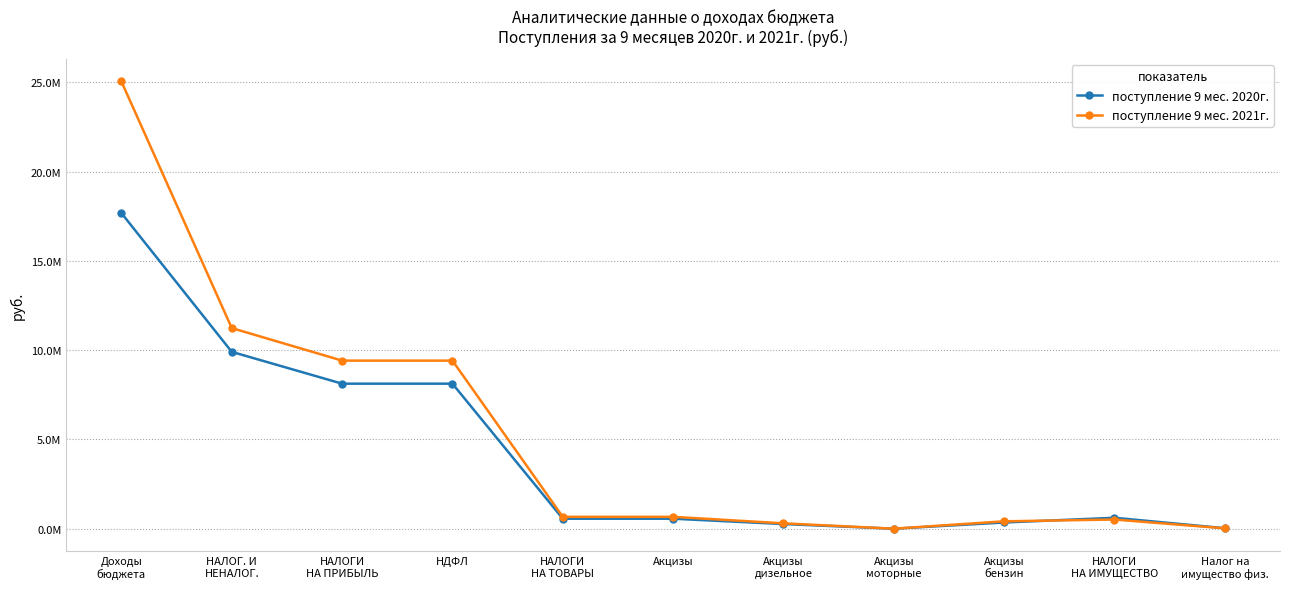

Is this an area chart (filled region under the line)?

No